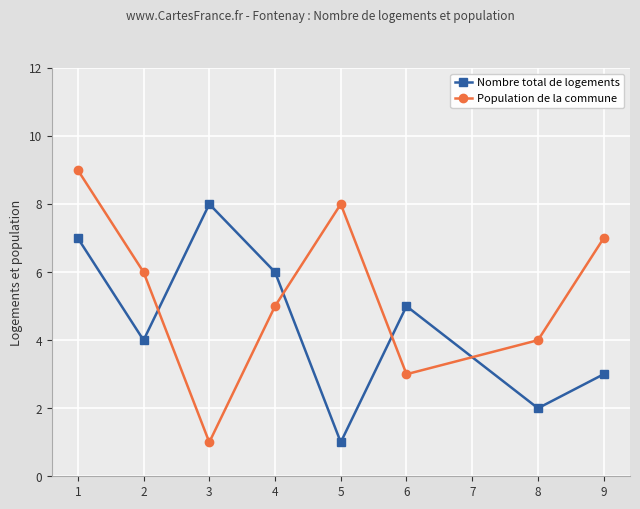

Which series has the widest spread of values?

Population de la commune